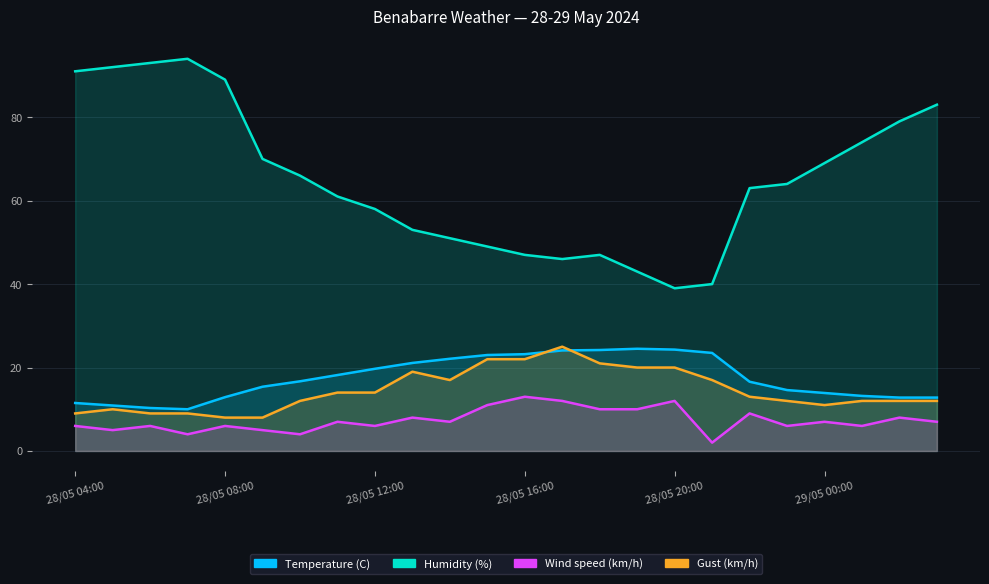

At which category does the chart reach its minimum across all series?

28/05 21:00